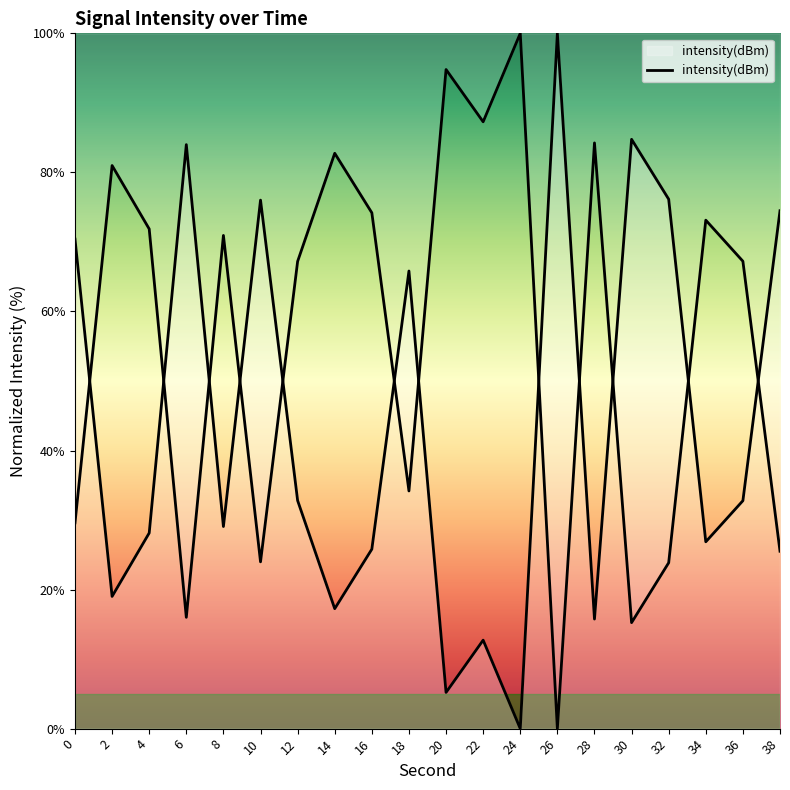

What is the ratio of the value at 16 to the value at 8?

0.9